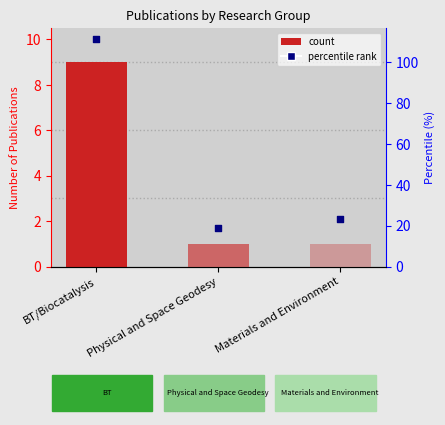

What is the ratio of the value at BT/Biocatalysis to the value at Materials and Environment?

9.0